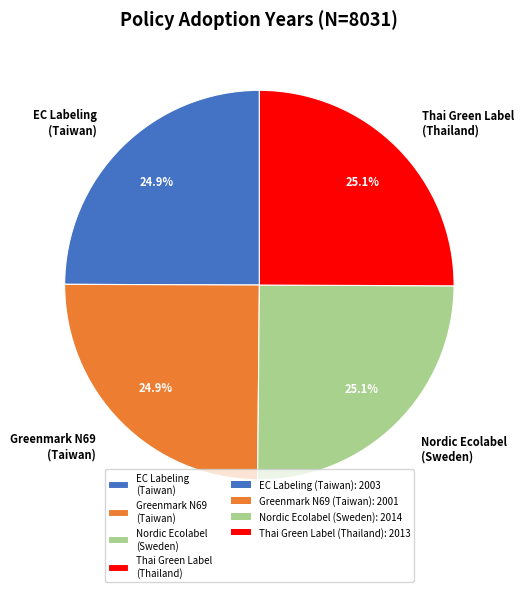

Count the number of slices in the pie.

4